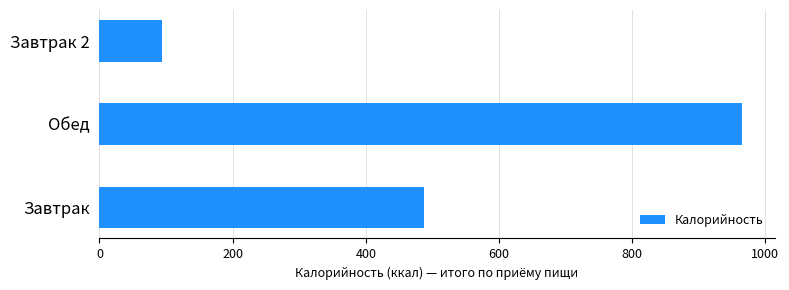

How many series are shown in this chart?

1